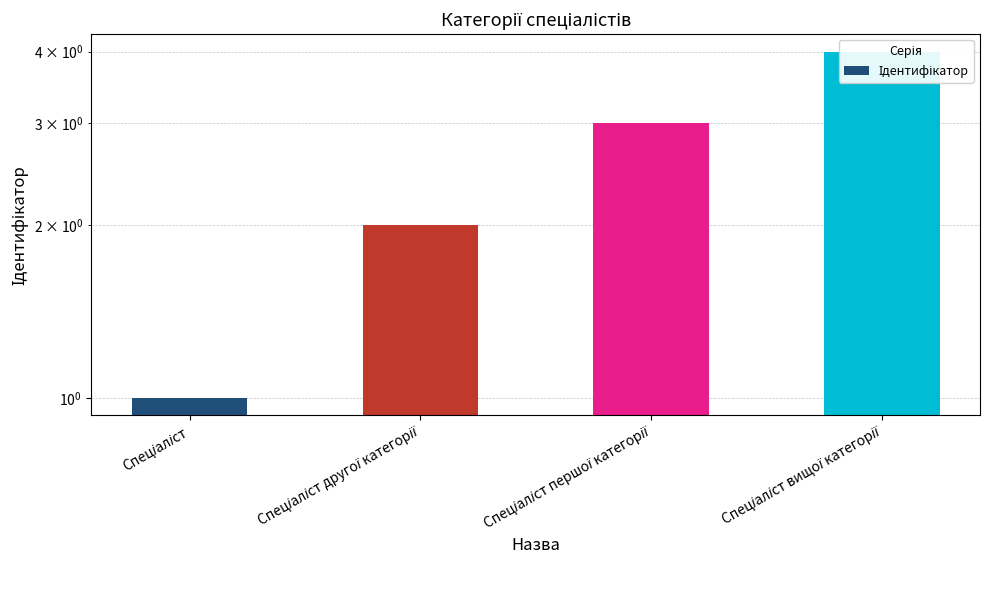

The value at Спеціаліст is 1. True or false?

False